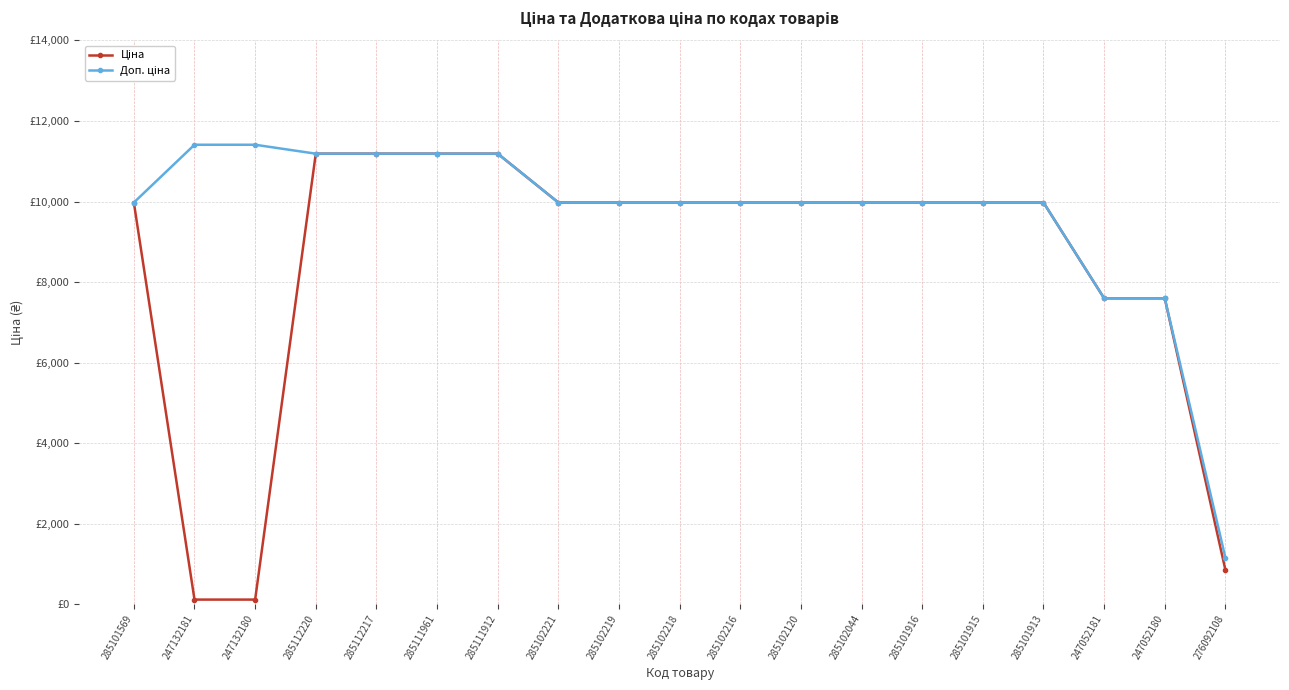

Is this an area chart (filled region under the line)?

No